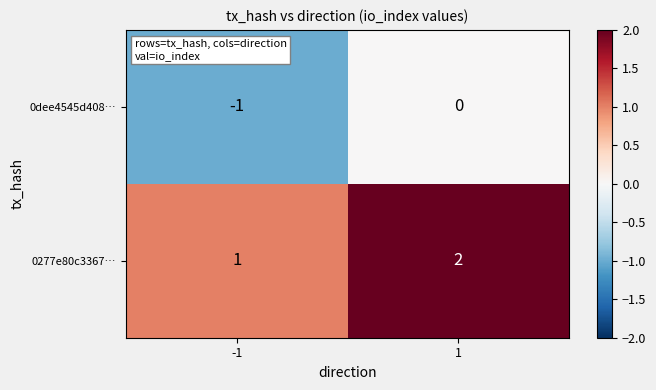

Is it true that 0277e80c3367… equals 0 at -1?

False